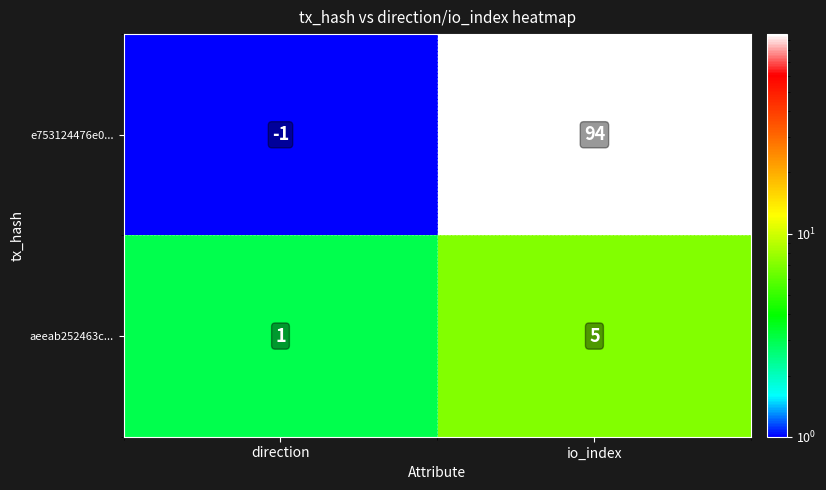

True or false: e753124476e0... has a value of 94 at io_index.

True